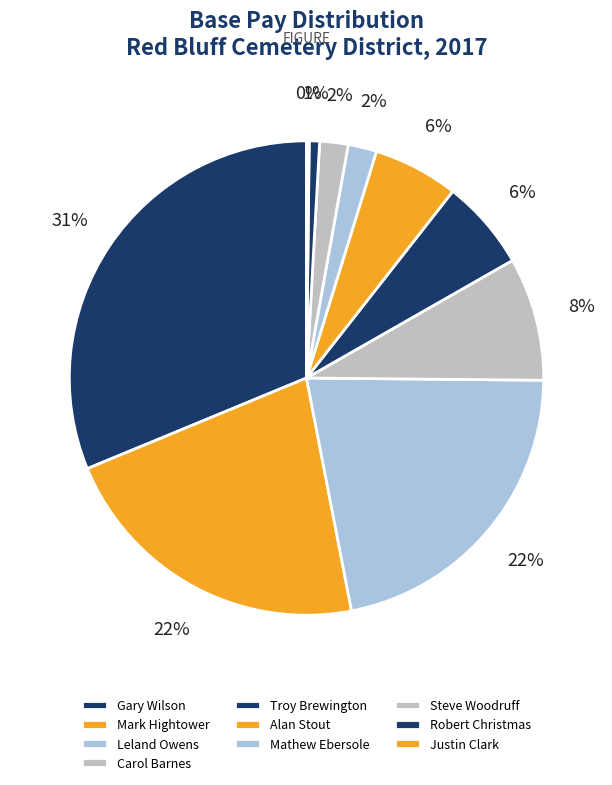

What is the smallest slice in the pie chart?

Justin Clark